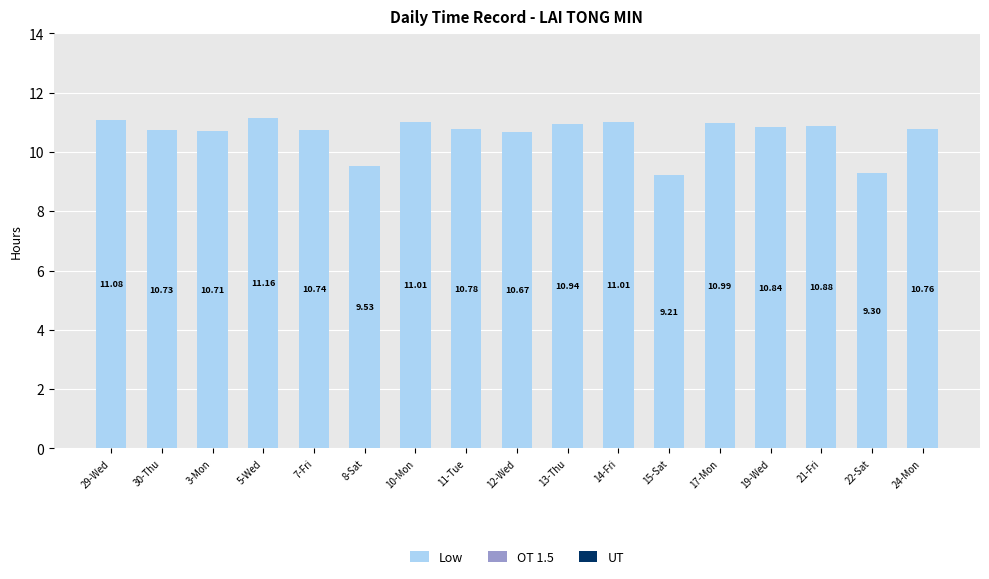

What is the change in value from 3-Mon to 22-Sat?

-1.4